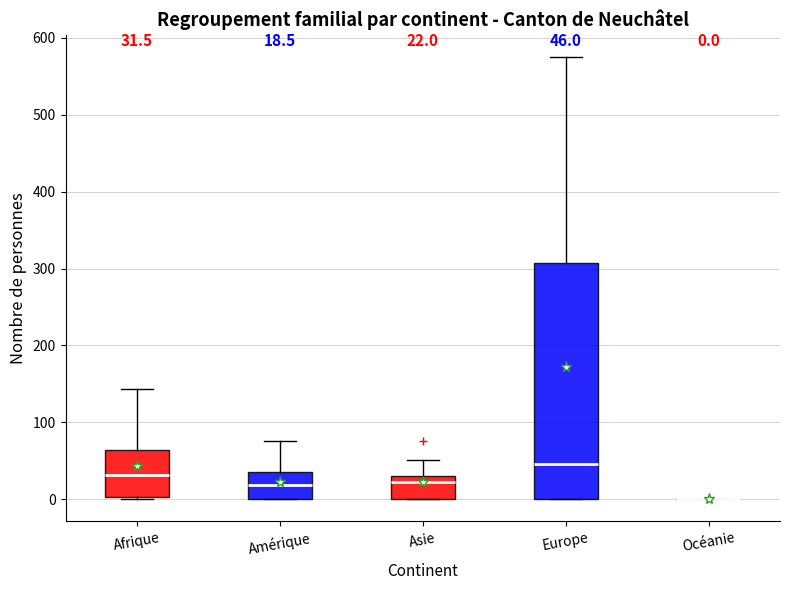

Which box is the tallest, from its lower edge to its upper edge?

Europe